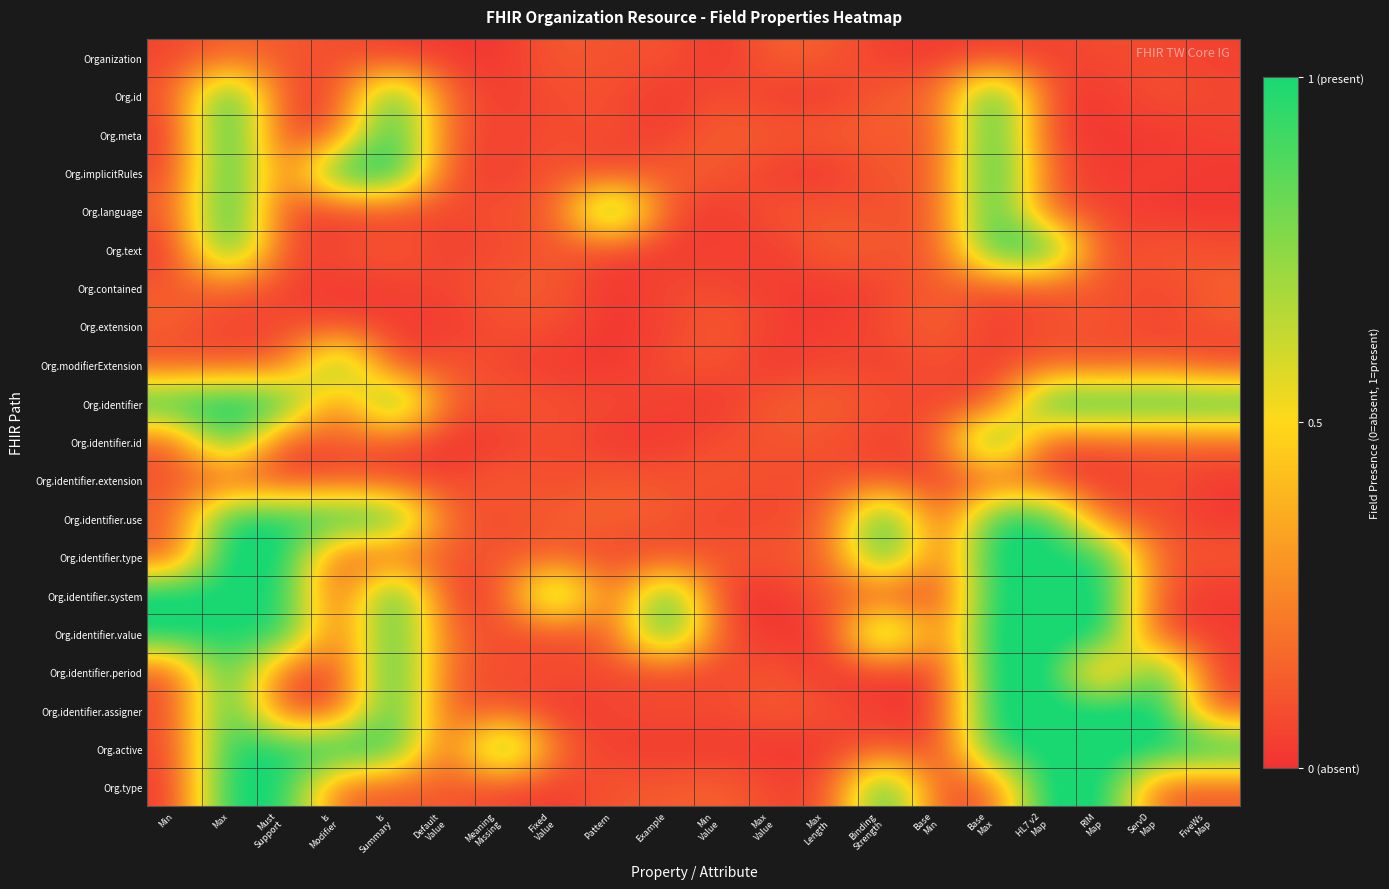

Reading right to left, extract all data points from this chart.

Organization: FiveWs
Map=0.0	ServD
Map=0.1	RIM
Map=0.1	HL7 v2
Map=0.0	Base
Max=0.0	Base
Min=0.0	Binding
Strength=0.0	Max
Length=0.1	Max
Value=0.1	Min
Value=0.0	Example=0.1	Pattern=0.1	Fixed
Value=0.1	Meaning
Missing=0.0	Default
Value=0.0	Is
Summary=0.0	Is
Modifier=0.1	Must
Support=0.1	Max=0.1	Min=0.1
Org.id: FiveWs
Map=0.1	ServD
Map=0.1	RIM
Map=0.0	HL7 v2
Map=0.0	Base
Max=1.1	Base
Min=0.1	Binding
Strength=0.1	Max
Length=0.0	Max
Value=0.0	Min
Value=0.1	Example=0.0	Pattern=0.1	Fixed
Value=0.1	Meaning
Missing=0.0	Default
Value=0.1	Is
Summary=1.0	Is
Modifier=0.1	Must
Support=0.0	Max=1.1	Min=0.1
Org.meta: FiveWs
Map=0.0	ServD
Map=0.0	RIM
Map=0.0	HL7 v2
Map=0.0	Base
Max=1.0	Base
Min=0.1	Binding
Strength=0.1	Max
Length=0.1	Max
Value=0.1	Min
Value=0.1	Example=0.0	Pattern=0.1	Fixed
Value=0.1	Meaning
Missing=0.0	Default
Value=0.1	Is
Summary=1.1	Is
Modifier=0.1	Must
Support=0.0	Max=1.1	Min=0.0
Org.implicitRules: FiveWs
Map=0.0	ServD
Map=0.1	RIM
Map=0.0	HL7 v2
Map=0.1	Base
Max=1.1	Base
Min=0.1	Binding
Strength=0.1	Max
Length=0.0	Max
Value=0.0	Min
Value=0.1	Example=0.1	Pattern=0.0	Fixed
Value=0.1	Meaning
Missing=0.0	Default
Value=0.1	Is
Summary=1.1	Is
Modifier=1.1	Must
Support=0.1	Max=1.1	Min=0.1
Org.language: FiveWs
Map=0.0	ServD
Map=0.0	RIM
Map=0.1	HL7 v2
Map=0.1	Base
Max=1.0	Base
Min=0.1	Binding
Strength=0.1	Max
Length=0.1	Max
Value=0.1	Min
Value=0.0	Example=0.1	Pattern=1.1	Fixed
Value=0.1	Meaning
Missing=0.1	Default
Value=0.0	Is
Summary=0.0	Is
Modifier=0.0	Must
Support=0.0	Max=1.1	Min=0.1
Org.text: FiveWs
Map=0.1	ServD
Map=0.1	RIM
Map=0.0	HL7 v2
Map=1.0	Base
Max=1.0	Base
Min=0.1	Binding
Strength=0.1	Max
Length=0.1	Max
Value=0.0	Min
Value=0.0	Example=0.0	Pattern=0.0	Fixed
Value=0.1	Meaning
Missing=0.1	Default
Value=0.0	Is
Summary=0.1	Is
Modifier=0.1	Must
Support=0.0	Max=1.1	Min=0.0
Org.contained: FiveWs
Map=0.1	ServD
Map=0.1	RIM
Map=0.1	HL7 v2
Map=0.1	Base
Max=0.0	Base
Min=0.1	Binding
Strength=0.1	Max
Length=0.0	Max
Value=0.0	Min
Value=0.1	Example=0.1	Pattern=0.0	Fixed
Value=0.1	Meaning
Missing=0.1	Default
Value=0.1	Is
Summary=0.0	Is
Modifier=0.0	Must
Support=0.0	Max=0.1	Min=0.1
Org.extension: FiveWs
Map=0.1	ServD
Map=0.0	RIM
Map=0.1	HL7 v2
Map=0.1	Base
Max=0.0	Base
Min=0.1	Binding
Strength=0.1	Max
Length=0.0	Max
Value=0.0	Min
Value=0.1	Example=0.0	Pattern=0.0	Fixed
Value=0.1	Meaning
Missing=0.1	Default
Value=0.0	Is
Summary=0.0	Is
Modifier=0.0	Must
Support=0.1	Max=0.0	Min=0.1
Org.modifierExtension: FiveWs
Map=0.0	ServD
Map=0.1	RIM
Map=0.1	HL7 v2
Map=0.1	Base
Max=0.0	Base
Min=0.1	Binding
Strength=0.0	Max
Length=0.1	Max
Value=0.0	Min
Value=0.1	Example=0.1	Pattern=0.0	Fixed
Value=0.0	Meaning
Missing=0.0	Default
Value=0.1	Is
Summary=0.0	Is
Modifier=1.0	Must
Support=0.1	Max=0.1	Min=0.1
Org.identifier: FiveWs
Map=1.0	ServD
Map=1.0	RIM
Map=1.0	HL7 v2
Map=1.1	Base
Max=0.1	Base
Min=0.1	Binding
Strength=0.1	Max
Length=0.1	Max
Value=0.1	Min
Value=0.0	Example=0.0	Pattern=0.1	Fixed
Value=0.1	Meaning
Missing=0.1	Default
Value=0.1	Is
Summary=1.1	Is
Modifier=0.1	Must
Support=1.0	Max=1.1	Min=1.0
Org.identifier.id: FiveWs
Map=0.1	ServD
Map=0.1	RIM
Map=0.1	HL7 v2
Map=0.0	Base
Max=1.1	Base
Min=0.1	Binding
Strength=0.0	Max
Length=0.1	Max
Value=0.1	Min
Value=0.1	Example=0.0	Pattern=0.0	Fixed
Value=0.1	Meaning
Missing=0.0	Default
Value=0.0	Is
Summary=0.1	Is
Modifier=0.1	Must
Support=0.0	Max=1.0	Min=0.1
Org.identifier.extension: FiveWs
Map=0.0	ServD
Map=0.1	RIM
Map=0.0	HL7 v2
Map=0.0	Base
Max=0.1	Base
Min=0.0	Binding
Strength=0.1	Max
Length=0.1	Max
Value=0.1	Min
Value=0.1	Example=0.1	Pattern=0.1	Fixed
Value=0.1	Meaning
Missing=0.1	Default
Value=0.0	Is
Summary=0.0	Is
Modifier=0.1	Must
Support=0.0	Max=0.1	Min=0.1
Org.identifier.use: FiveWs
Map=0.0	ServD
Map=0.1	RIM
Map=0.1	HL7 v2
Map=1.0	Base
Max=1.0	Base
Min=0.0	Binding
Strength=1.1	Max
Length=0.1	Max
Value=0.1	Min
Value=0.0	Example=0.1	Pattern=0.1	Fixed
Value=0.1	Meaning
Missing=0.1	Default
Value=0.1	Is
Summary=1.0	Is
Modifier=1.0	Must
Support=1.0	Max=1.0	Min=0.1
Org.identifier.type: FiveWs
Map=0.1	ServD
Map=0.1	RIM
Map=1.0	HL7 v2
Map=1.0	Base
Max=1.1	Base
Min=0.1	Binding
Strength=1.1	Max
Length=0.1	Max
Value=0.1	Min
Value=0.1	Example=0.0	Pattern=0.1	Fixed
Value=0.1	Meaning
Missing=0.1	Default
Value=0.1	Is
Summary=0.1	Is
Modifier=0.1	Must
Support=1.1	Max=1.1	Min=0.1
Org.identifier.system: FiveWs
Map=0.0	ServD
Map=0.1	RIM
Map=1.1	HL7 v2
Map=1.0	Base
Max=1.1	Base
Min=0.0	Binding
Strength=0.1	Max
Length=0.1	Max
Value=0.0	Min
Value=0.0	Example=1.0	Pattern=0.0	Fixed
Value=1.0	Meaning
Missing=0.1	Default
Value=0.0	Is
Summary=1.1	Is
Modifier=0.0	Must
Support=1.0	Max=1.0	Min=1.1
Org.identifier.value: FiveWs
Map=0.0	ServD
Map=0.0	RIM
Map=1.1	HL7 v2
Map=1.1	Base
Max=1.1	Base
Min=0.1	Binding
Strength=1.0	Max
Length=0.0	Max
Value=0.0	Min
Value=0.1	Example=1.1	Pattern=0.1	Fixed
Value=0.0	Meaning
Missing=0.1	Default
Value=0.1	Is
Summary=1.0	Is
Modifier=0.1	Must
Support=1.0	Max=1.0	Min=1.1
Org.identifier.period: FiveWs
Map=0.0	ServD
Map=1.0	RIM
Map=0.1	HL7 v2
Map=1.0	Base
Max=1.1	Base
Min=0.0	Binding
Strength=0.0	Max
Length=0.0	Max
Value=0.1	Min
Value=0.1	Example=0.0	Pattern=0.1	Fixed
Value=0.1	Meaning
Missing=0.1	Default
Value=0.1	Is
Summary=1.1	Is
Modifier=0.0	Must
Support=0.1	Max=1.0	Min=0.1
Org.identifier.assigner: FiveWs
Map=0.1	ServD
Map=1.1	RIM
Map=1.1	HL7 v2
Map=1.1	Base
Max=1.1	Base
Min=0.0	Binding
Strength=0.0	Max
Length=0.1	Max
Value=0.1	Min
Value=0.1	Example=0.1	Pattern=0.1	Fixed
Value=0.0	Meaning
Missing=0.1	Default
Value=0.1	Is
Summary=1.0	Is
Modifier=0.1	Must
Support=0.0	Max=1.0	Min=0.1
Org.active: FiveWs
Map=1.1	ServD
Map=1.1	RIM
Map=1.1	HL7 v2
Map=1.0	Base
Max=1.0	Base
Min=0.0	Binding
Strength=0.1	Max
Length=0.0	Max
Value=0.0	Min
Value=0.0	Example=0.0	Pattern=0.0	Fixed
Value=0.1	Meaning
Missing=1.1	Default
Value=0.1	Is
Summary=1.0	Is
Modifier=1.1	Must
Support=1.0	Max=1.0	Min=0.1
Org.type: FiveWs
Map=0.1	ServD
Map=0.1	RIM
Map=1.1	HL7 v2
Map=1.1	Base
Max=0.1	Base
Min=0.1	Binding
Strength=1.1	Max
Length=0.1	Max
Value=0.1	Min
Value=0.1	Example=0.1	Pattern=0.1	Fixed
Value=0.0	Meaning
Missing=0.0	Default
Value=0.1	Is
Summary=0.1	Is
Modifier=0.1	Must
Support=1.0	Max=1.1	Min=0.0